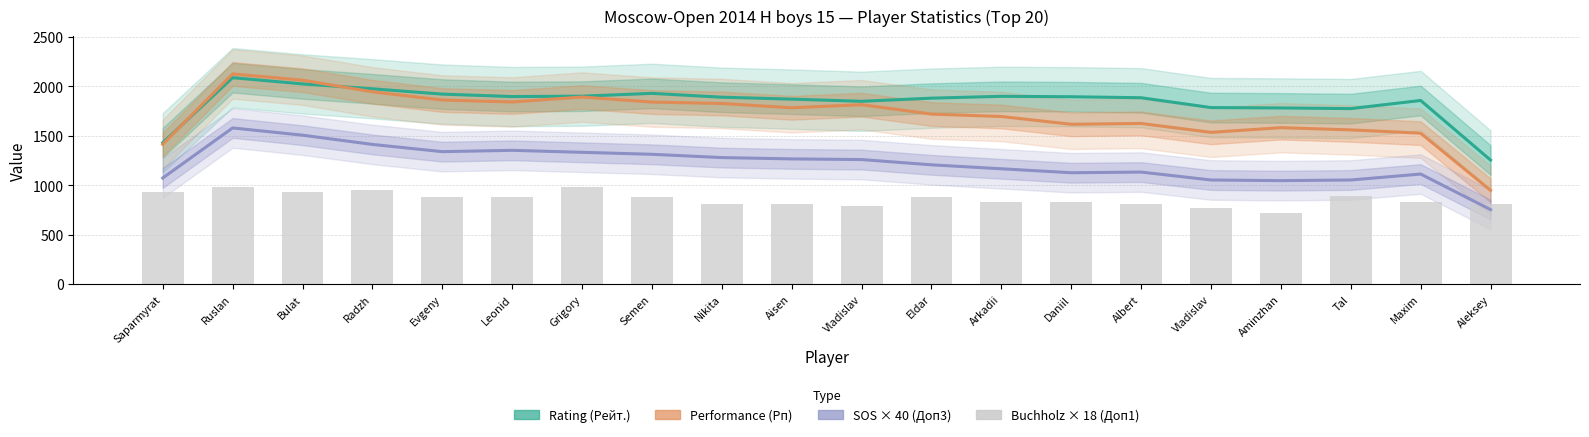

How many values in the Rating (Рейт.) series exceed 1890?

10